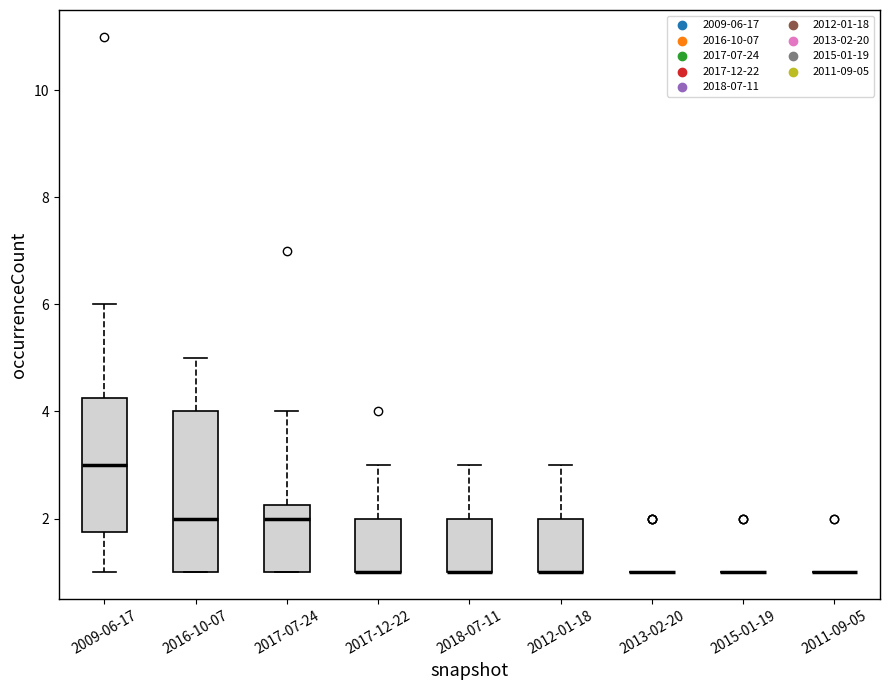

Where does the upper whisker of the box for 2009-06-17 end on the y-axis? The values are not printed on the chart, so give them approximately, as read against the axis.

6.0